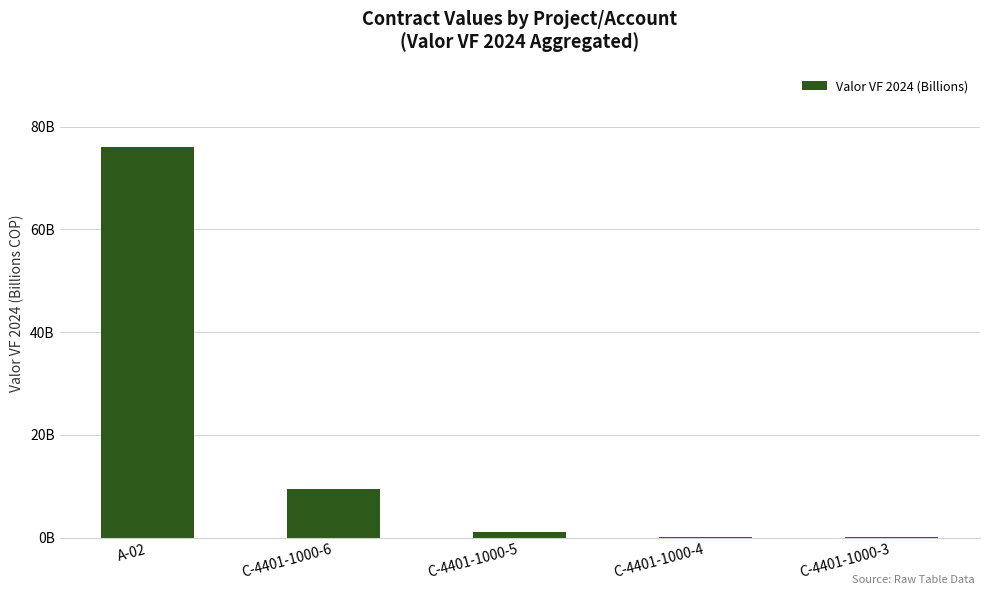

Count the number of values greater than 1.

3